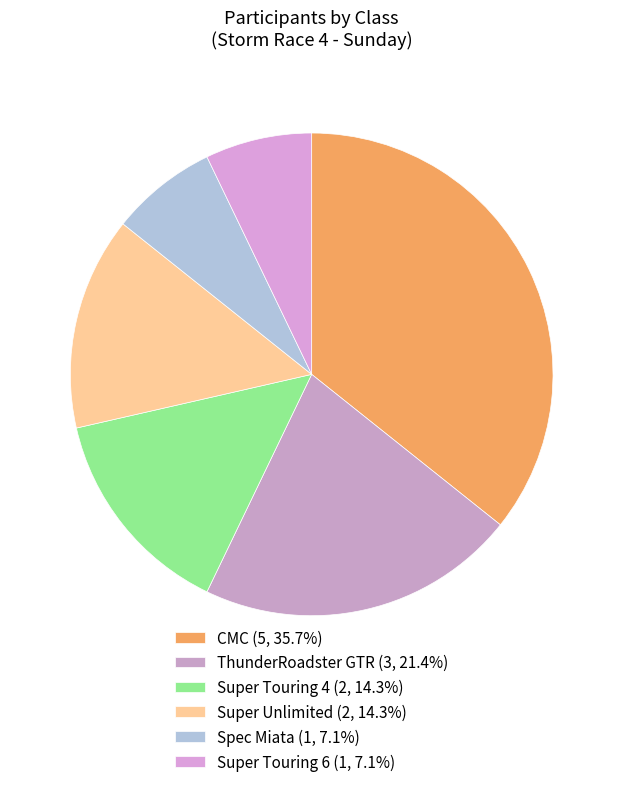

True or false: ThunderRoadster GTR accounts for 21% of the total.

True